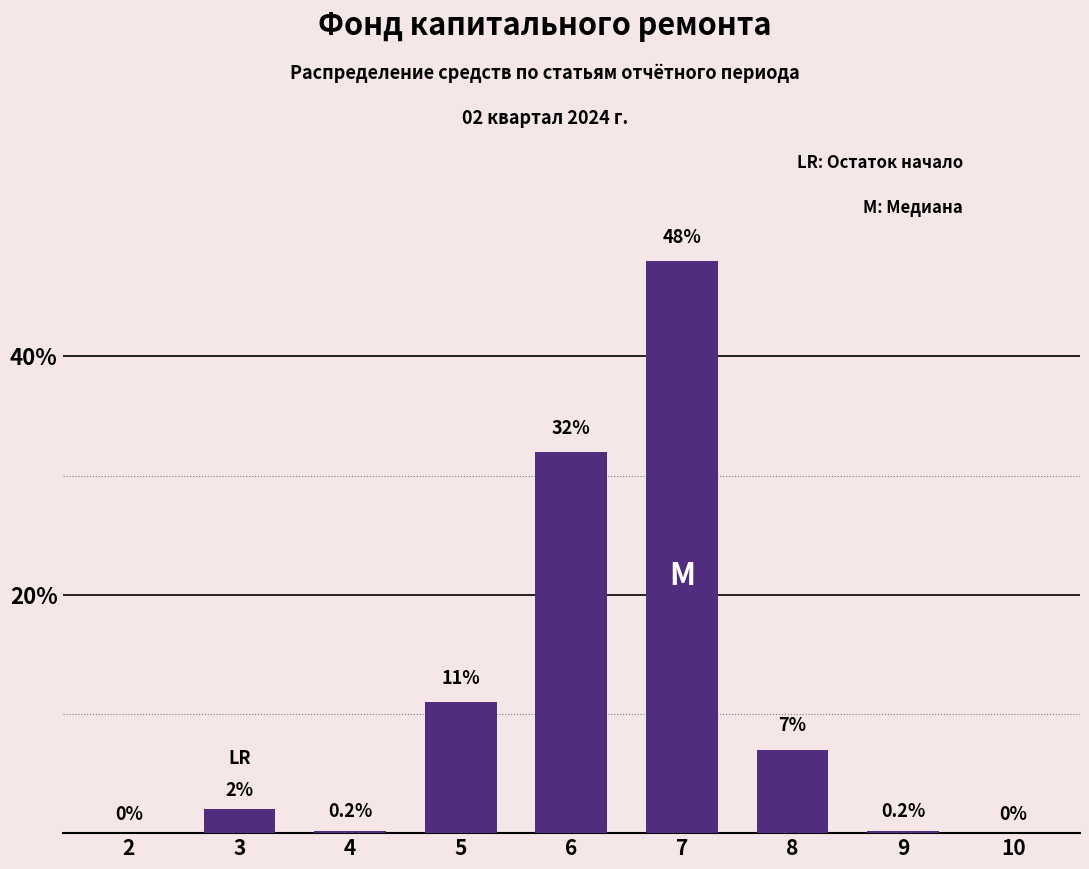

Reading left to right, what are all the values shown in this chart?

2=0.0	3=2.0	4=0.2	5=11.0	6=32.0	7=48.0	8=7.0	9=0.2	10=0.0